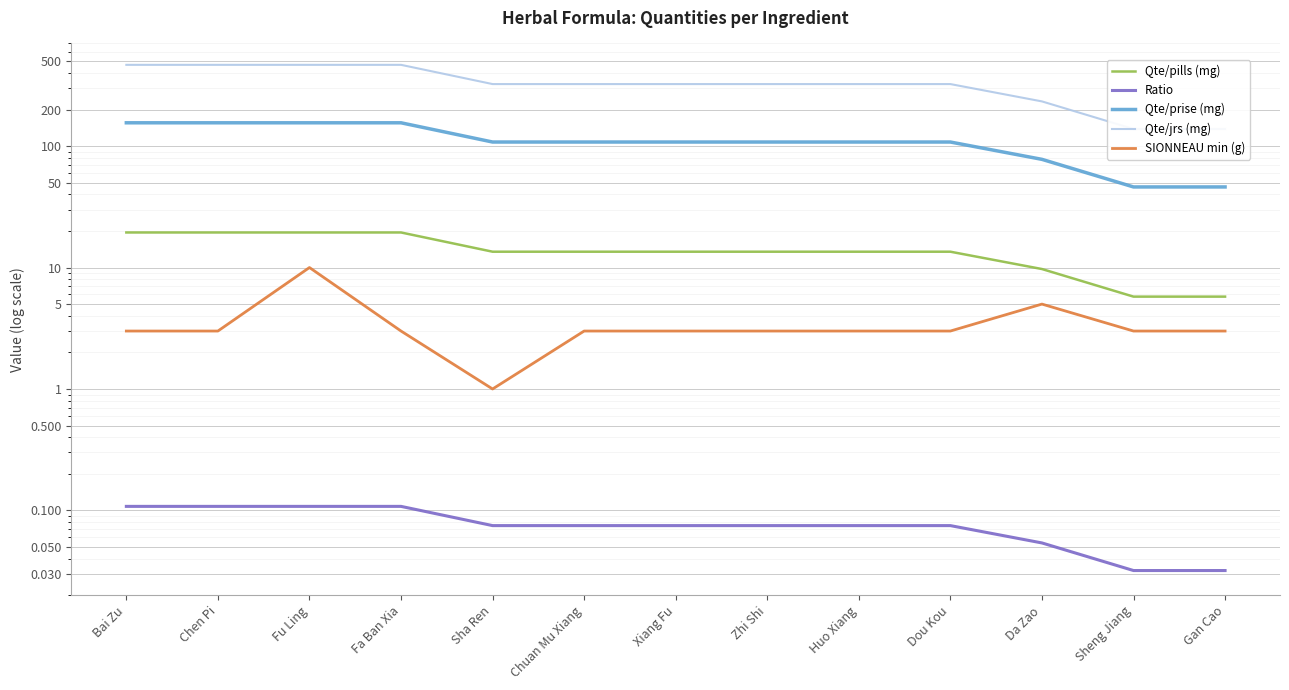

What position from the left is Sha Ren?

5